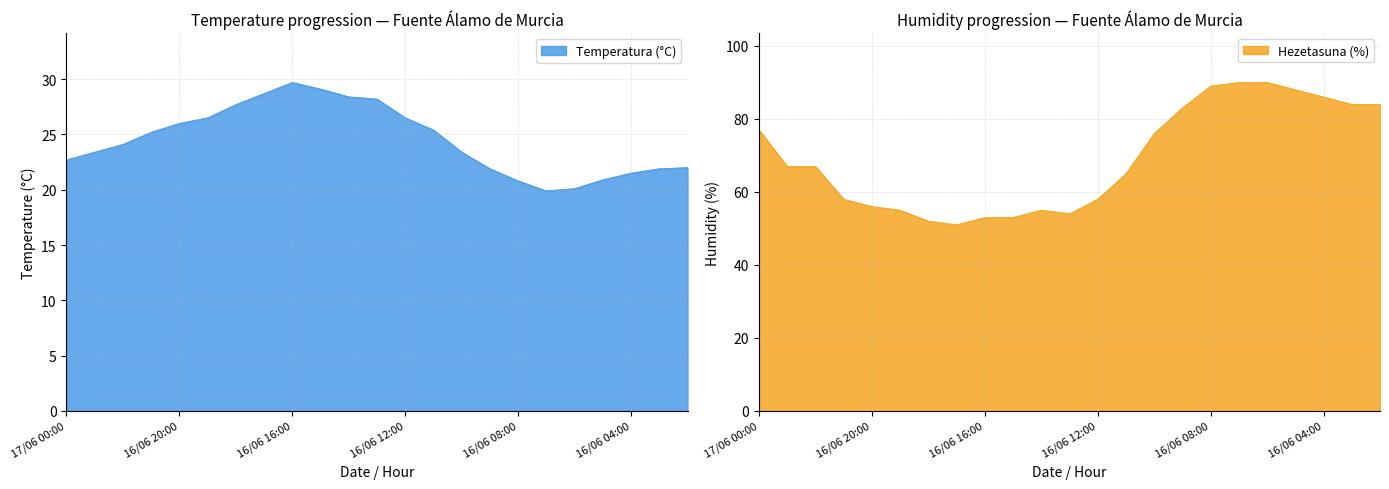

True or false: Temperatura (°C) has more than 0 interior local peaks.

True